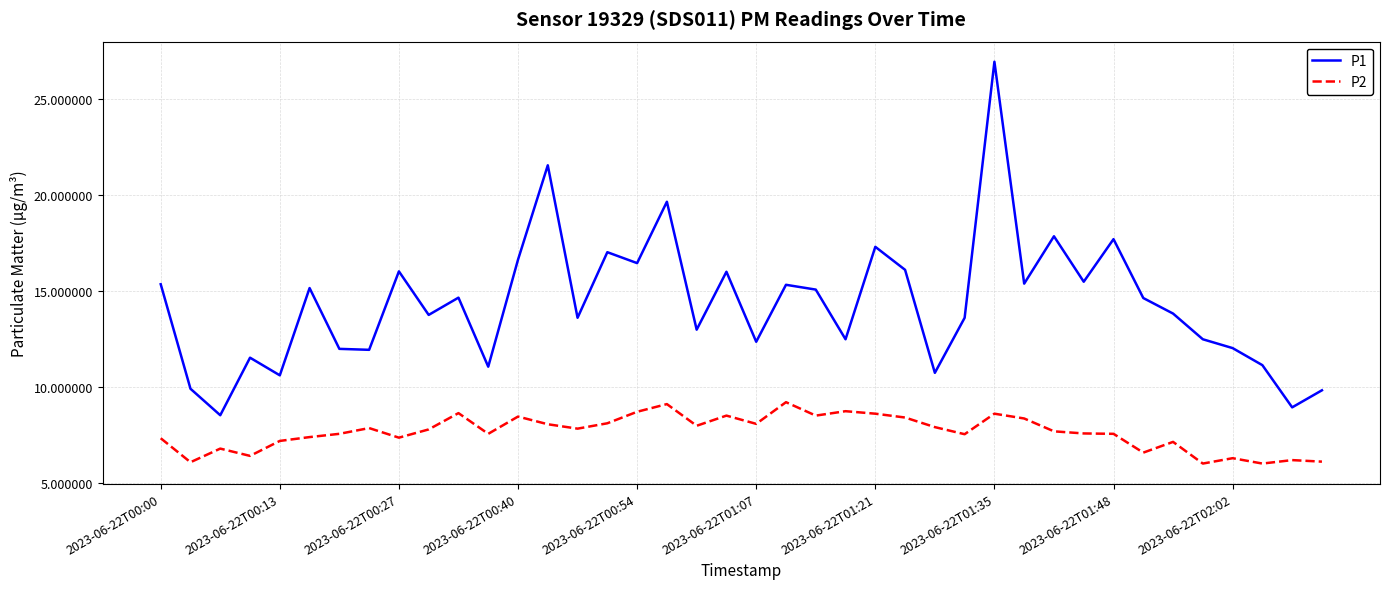

Which series has the largest range (max minus min)?

P1